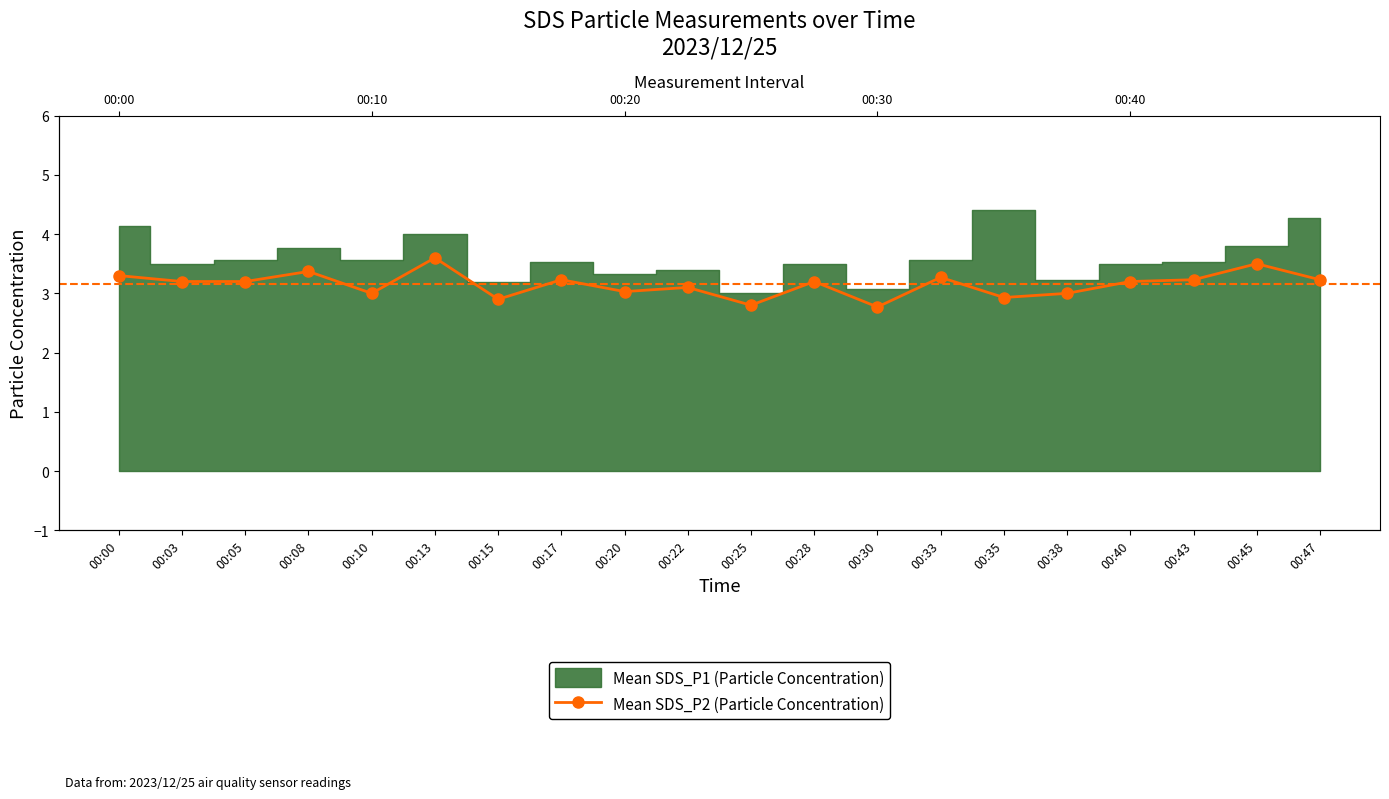

How many points are higher than both their immediate neighbors (excluding endpoints)?

7